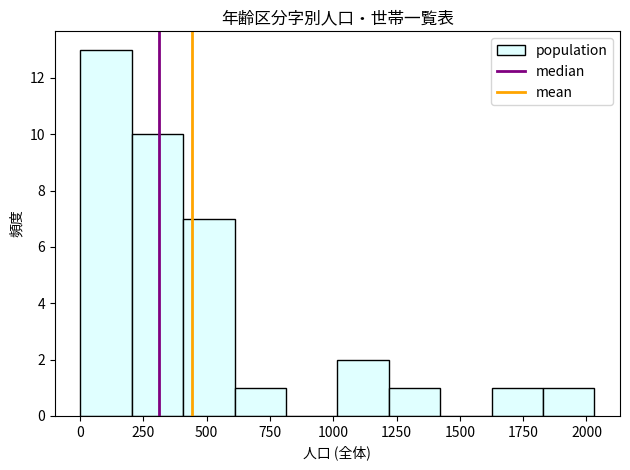

Reading left to right, transcribe this chart: for each bar, give the range it covers on the x-axis and its height. Neither the bar edges nor the heights are printed on the chart, so give them approximately, as read against the axes.

0 to 200: 13
200 to 400: 10
400 to 600: 7
600 to 800: 1
800 to 1000: 0
1000 to 1200: 2
1200 to 1400: 1
1400 to 1650: 0
1650 to 1850: 1
1850 to 2050: 1